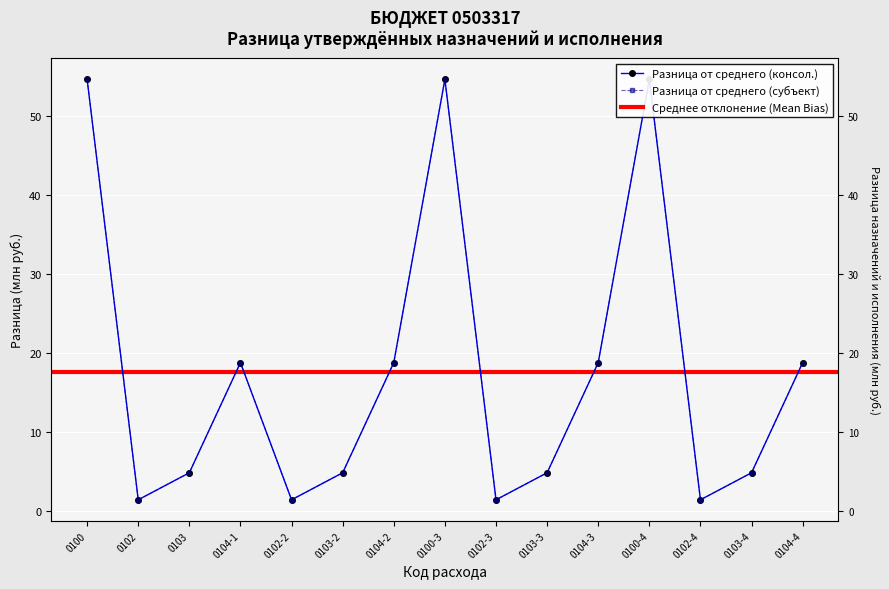

What is the difference between the Исполнено (консол. бюджет) values at 0103 and 0104-4?

13.9